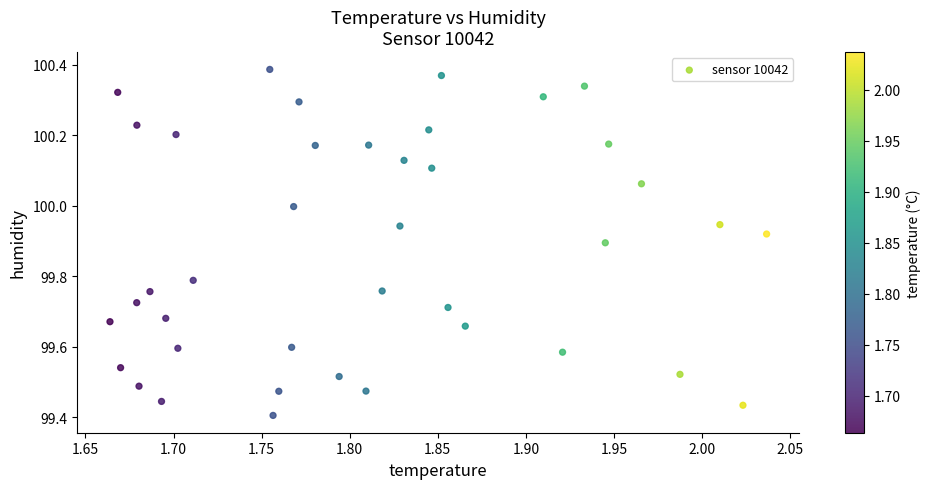

What is the range of X values (max minus min)?

0.4